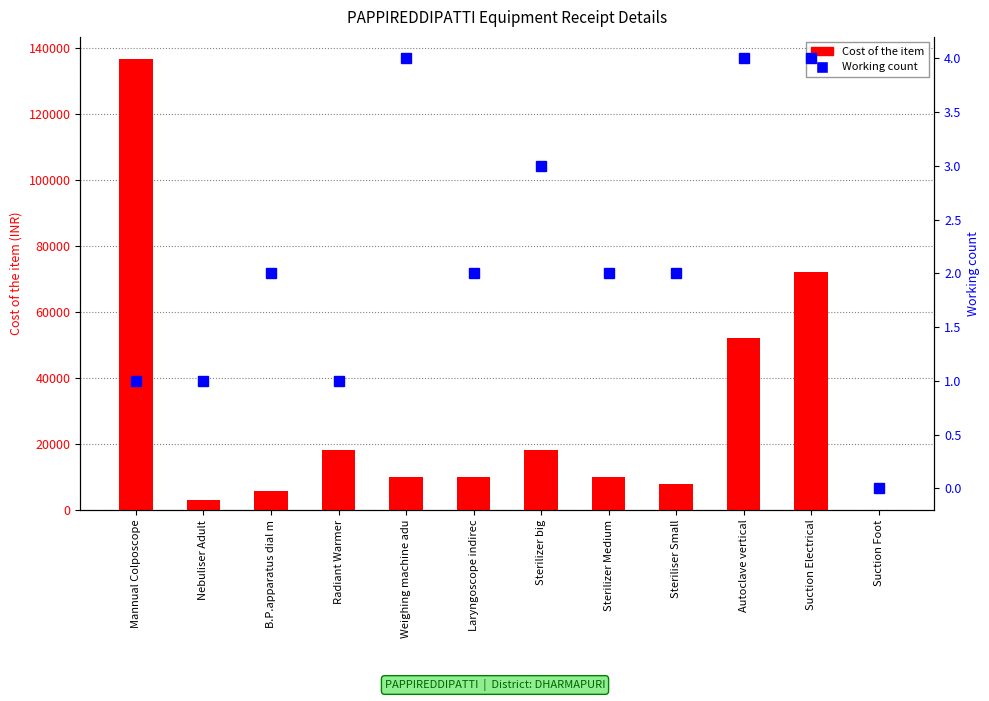

At which category does the chart reach its peak across all series?

Mannual Colposcope